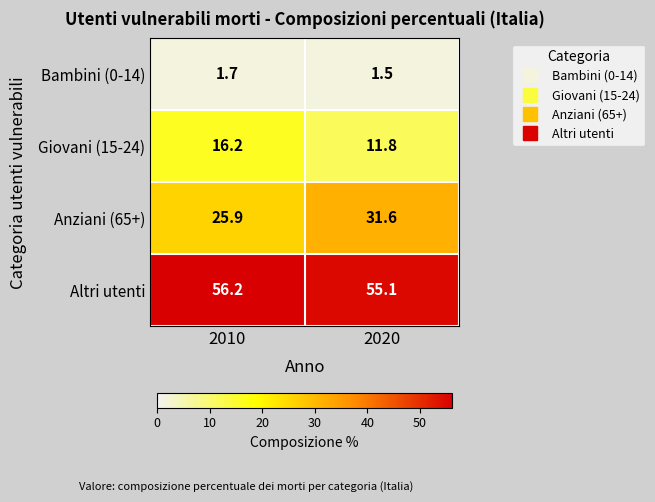

What is the minimum value shown in the chart?

1.5